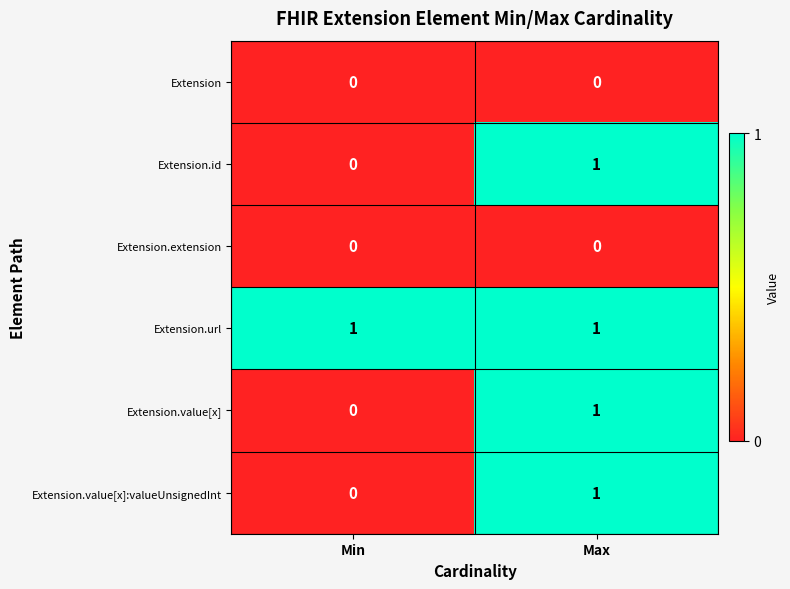

Reading left to right, transcribe all the data shown in this chart.

Extension: 0	0
Extension.id: 0	1
Extension.extension: 0	0
Extension.url: 1	1
Extension.value[x]: 0	1
Extension.value[x]:valueUnsignedInt: 0	1